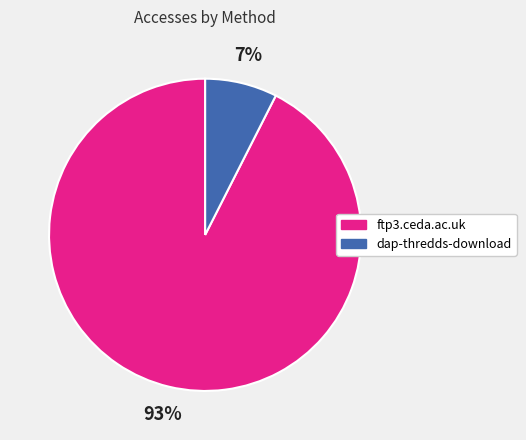

True or false: dap-thredds-download accounts for 7% of the total.

True